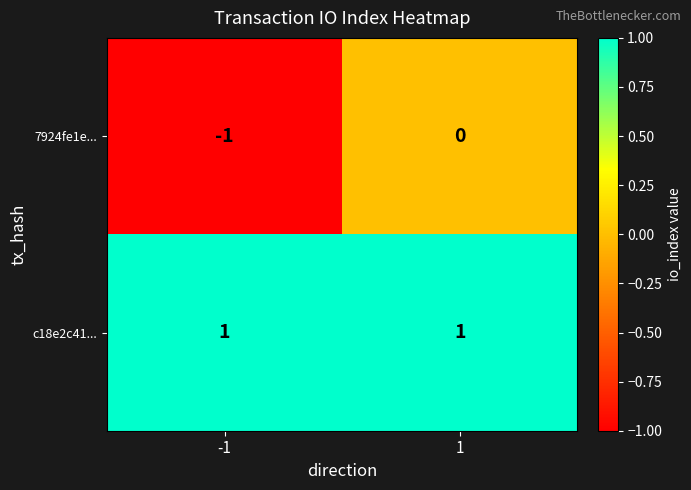

Is it true that 7924fe1e... equals -1 at 1?

False